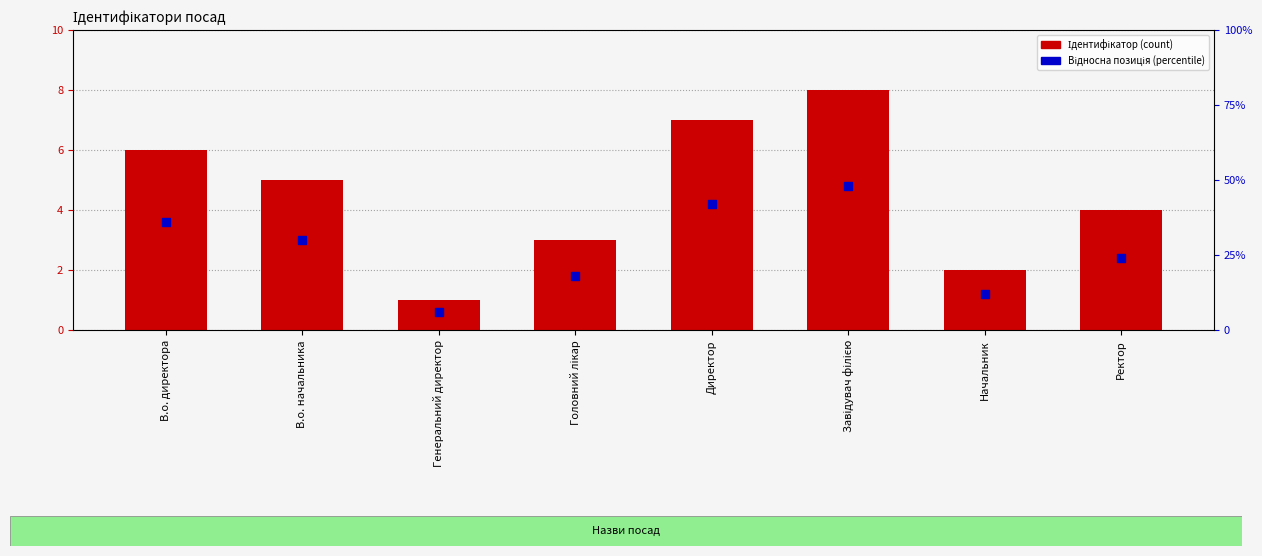

At how many categories does at least one series exceed 7?

1